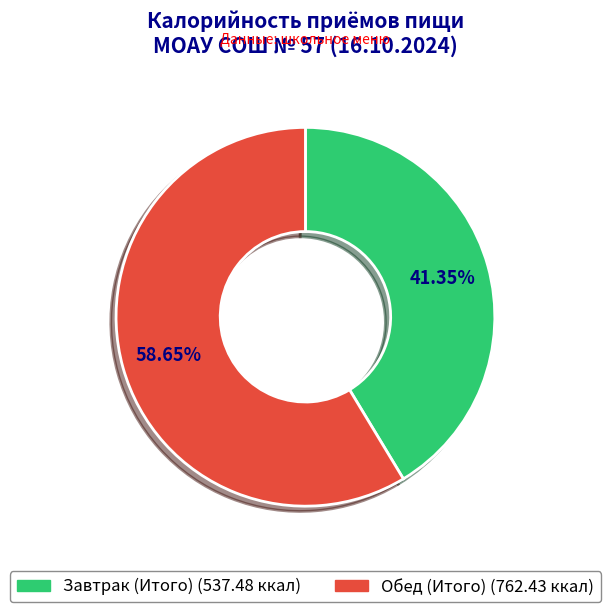

What percentage do Обед (Итого) and Завтрак (Итого) together represent?

100.0%